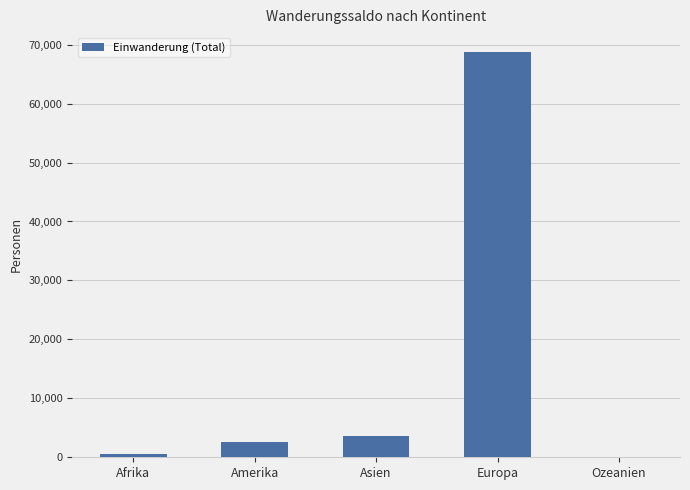

True or false: the data shows 1244 at Asien.

False